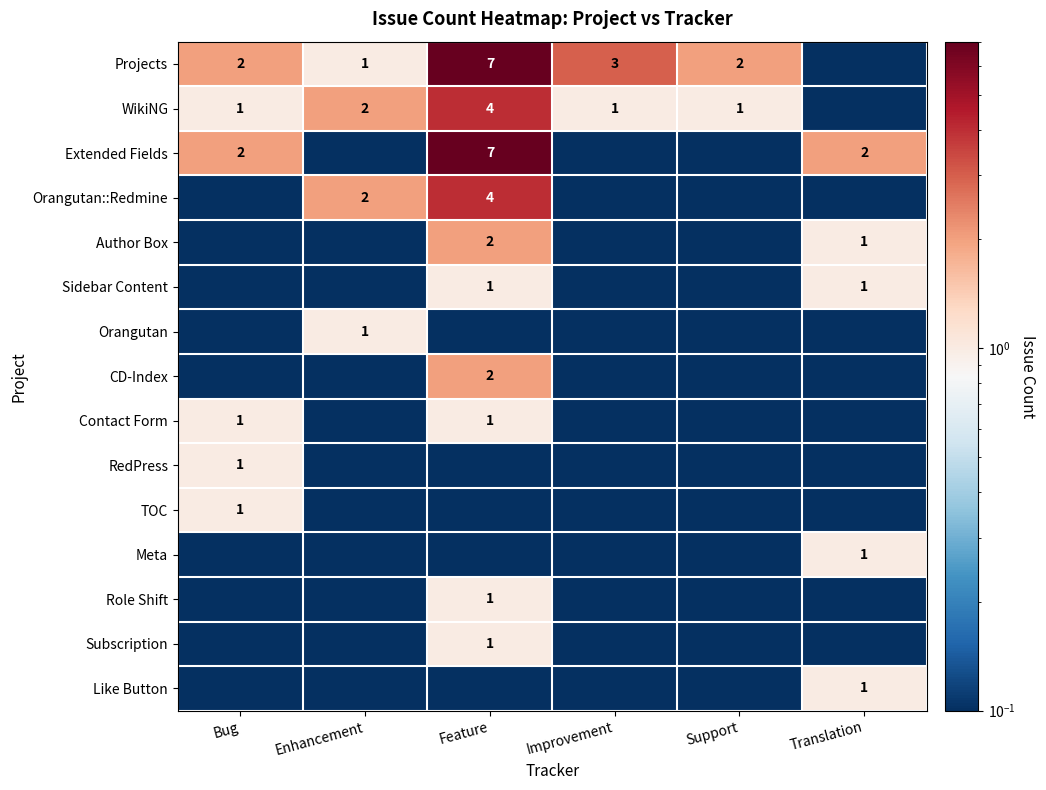

True or false: WikiNG has a value of 0.2 at Bug.

False